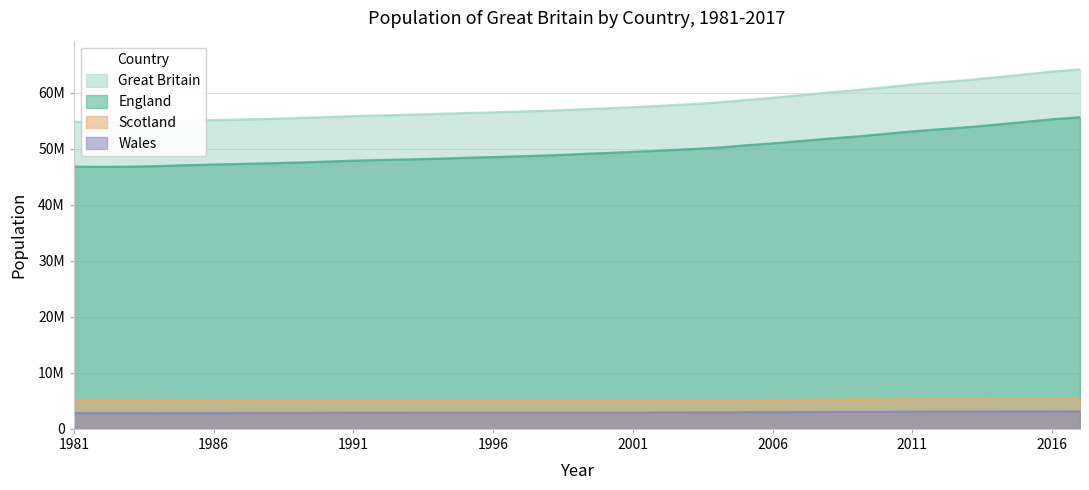

True or false: Wales and England intersect in this chart.

False